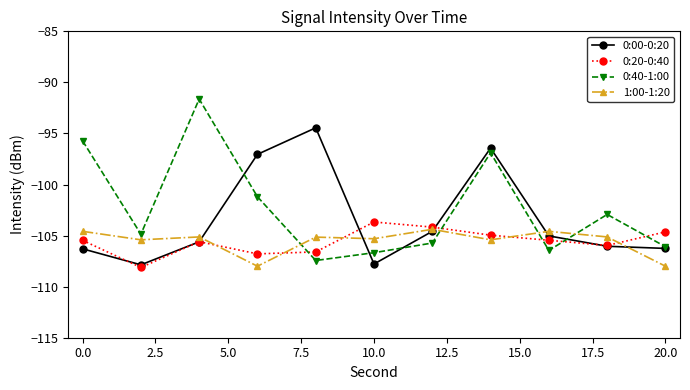

What is the lowest value of the 0:00-0:20 series?

-107.9